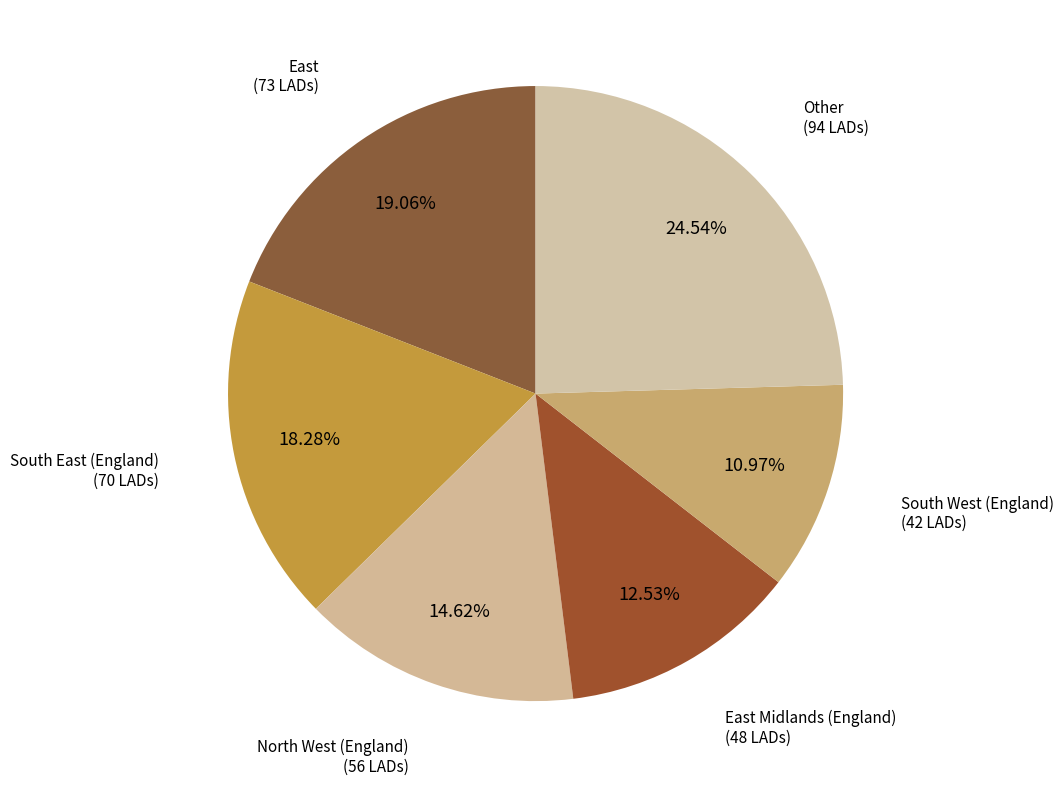

Which slice is the smallest?

South West (England)